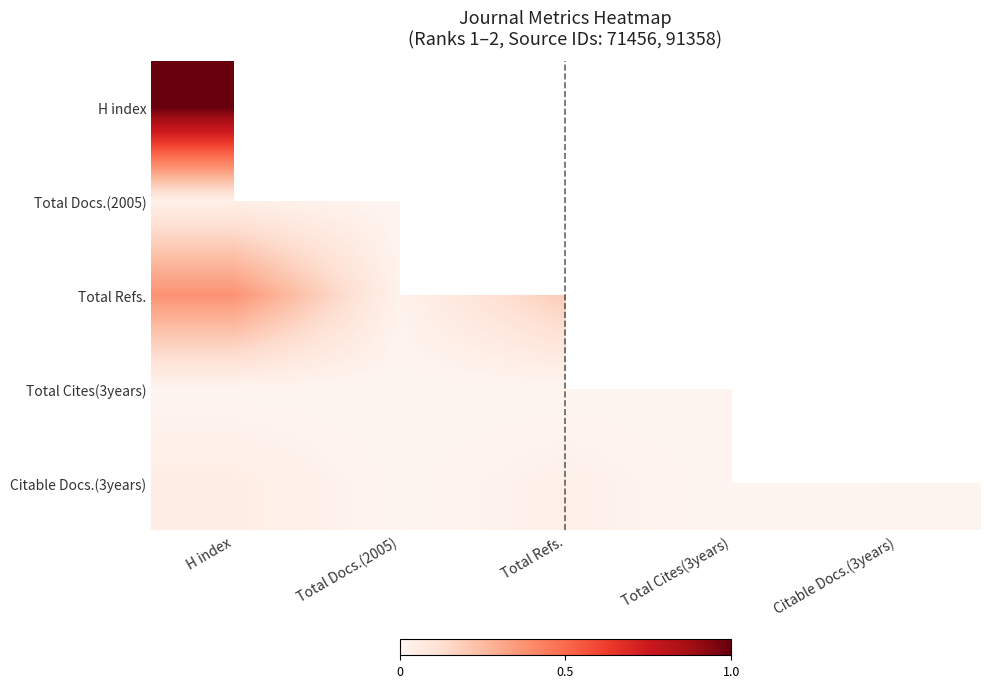

Reading left to right, extract all data points from this chart.

H index: H index=1.0	Total Docs.(2005)=0.0	Total Refs.=0.4	Total Cites(3years)=0.0	Citable Docs.(3years)=0.0
Total Docs.(2005): H index=0.0	Total Docs.(2005)=0.0	Total Refs.=0.0	Total Cites(3years)=0.0	Citable Docs.(3years)=0.0
Total Refs.: H index=0.4	Total Docs.(2005)=0.0	Total Refs.=0.2	Total Cites(3years)=0.0	Citable Docs.(3years)=0.0
Total Cites(3years): H index=0.0	Total Docs.(2005)=0.0	Total Refs.=0.0	Total Cites(3years)=0.0	Citable Docs.(3years)=0.0
Citable Docs.(3years): H index=0.0	Total Docs.(2005)=0.0	Total Refs.=0.0	Total Cites(3years)=0.0	Citable Docs.(3years)=0.0